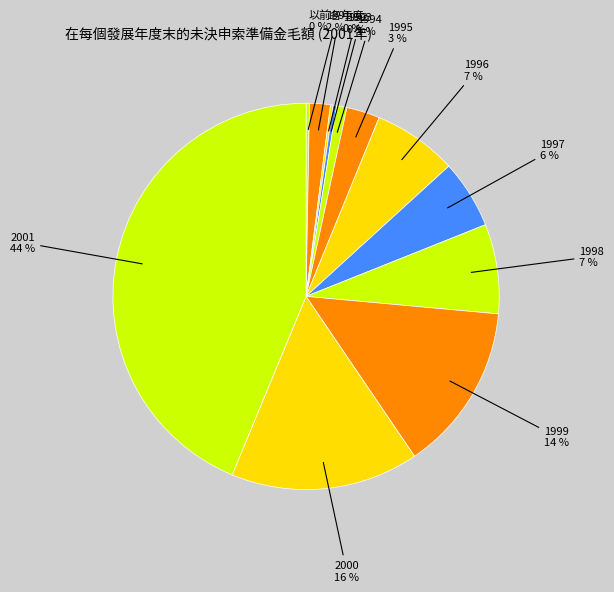

Do 1998 and 1994 together represent more than half of the pie?

No